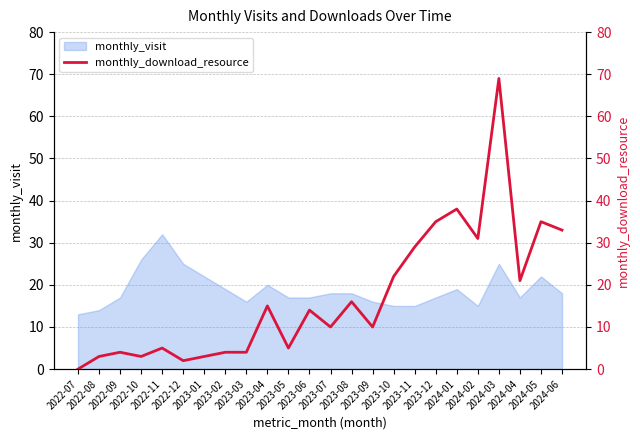

At which label does the data first exceed 14?

2023-04